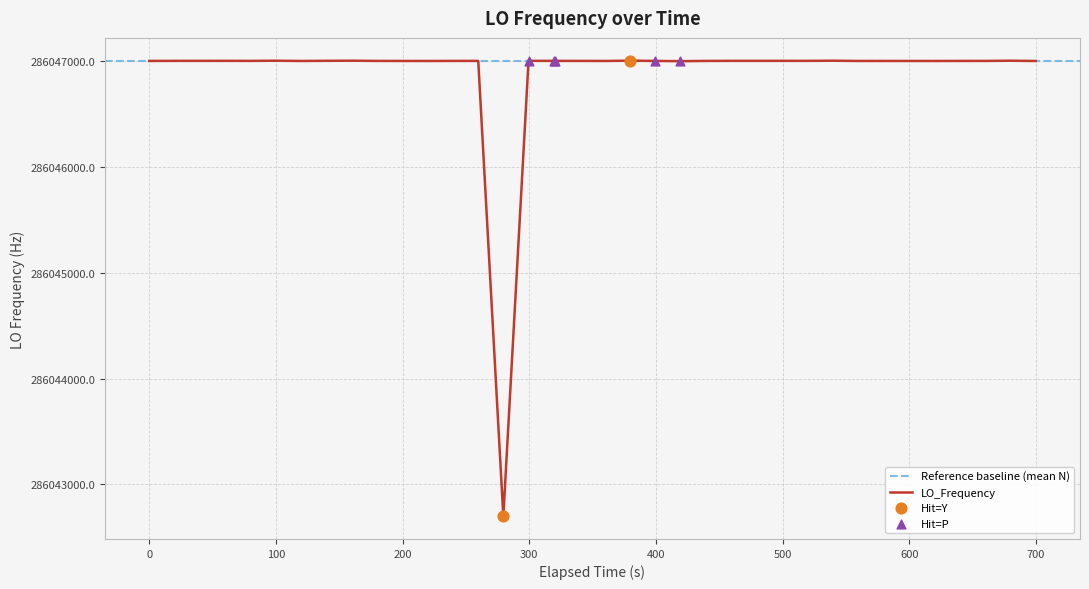

What is the minimum value for LO_Frequency?

286042699.5